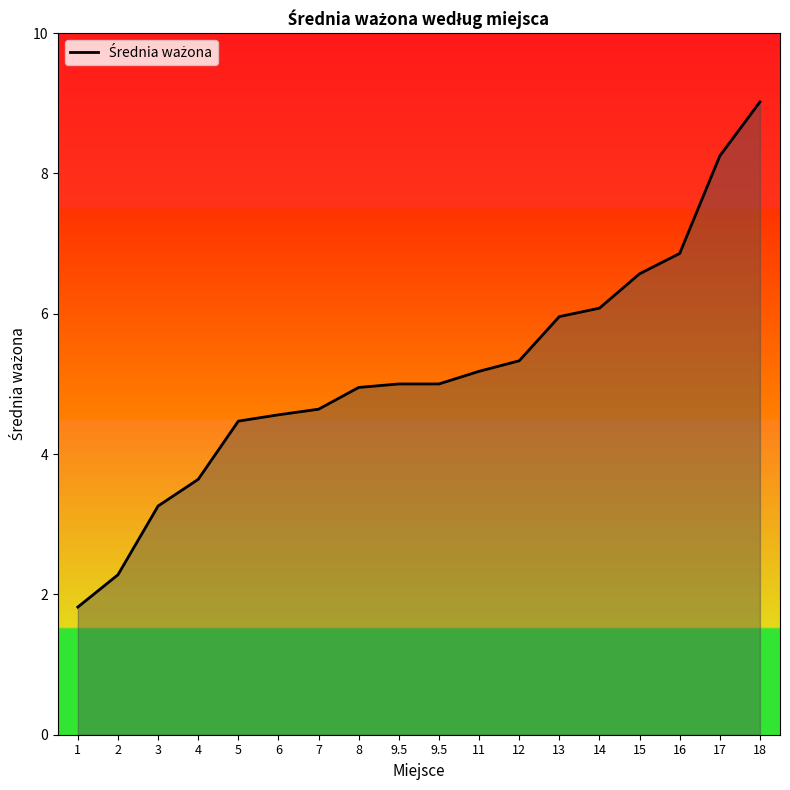

List the labels in order of value, largest first.

18, 17, 16, 15, 14, 13, 12, 11, 9.5, 9.5, 8, 7, 6, 5, 4, 3, 2, 1